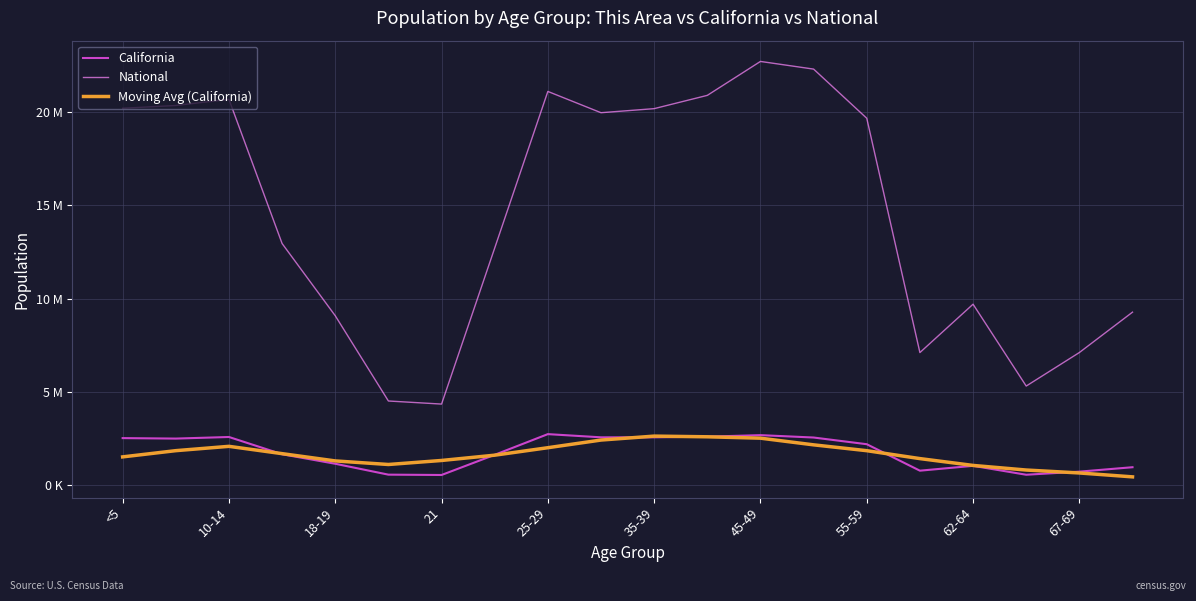

At which category does Moving Avg (California) reach its first local peak?

10-14